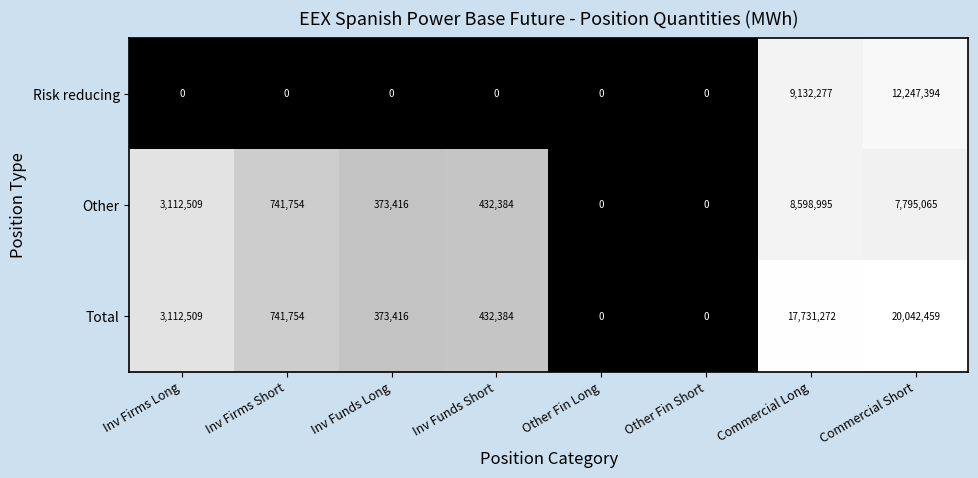

Where does the Other series first go above 741754?

Inv Firms Long